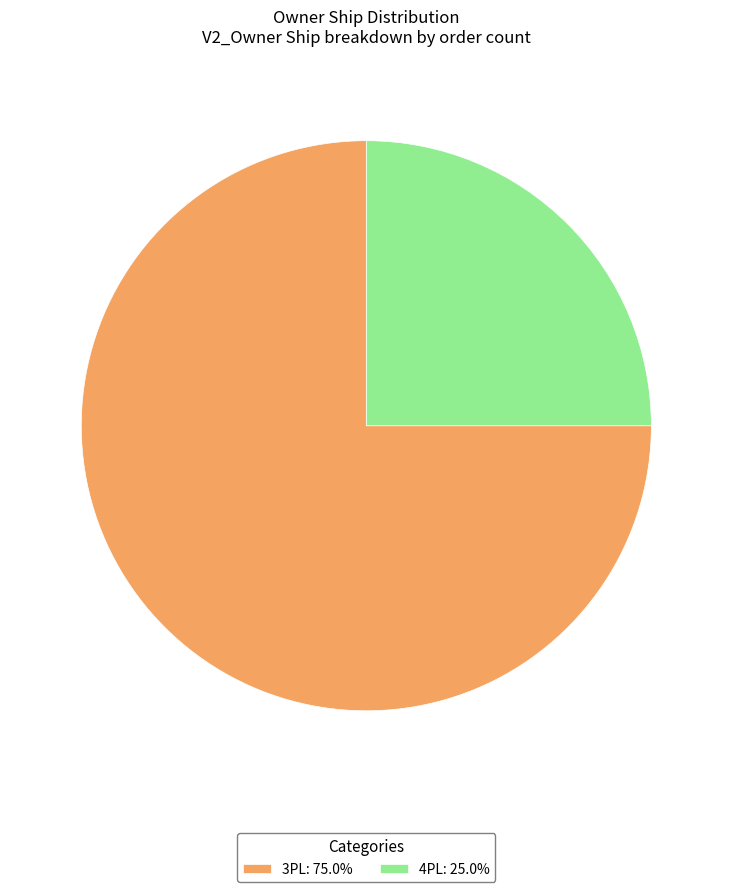

The 4PL slice represents 25% of the pie. True or false?

True